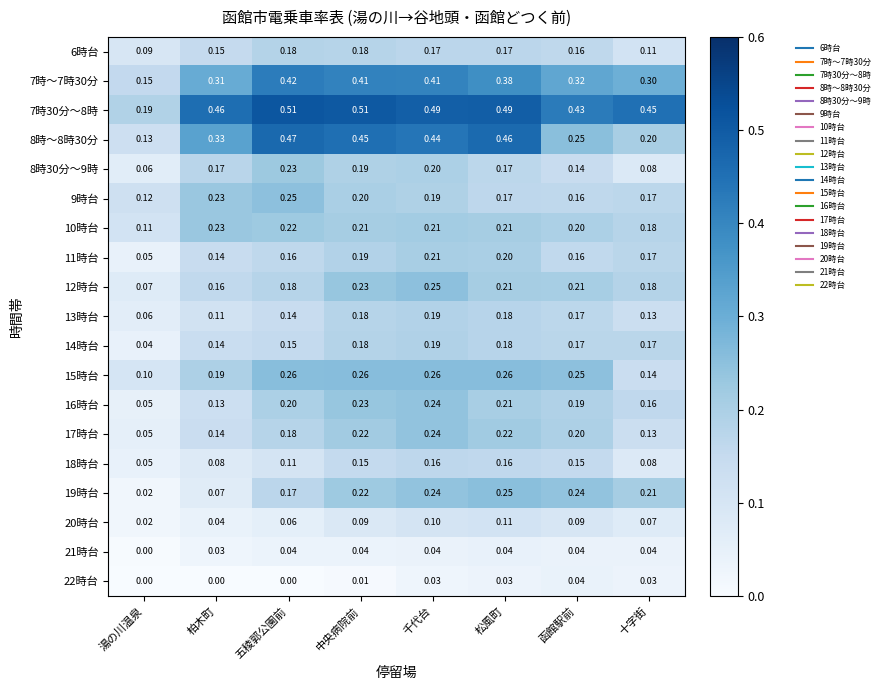

Which category has the lowest value in the 8時～8時30分 series?

湯の川温泉